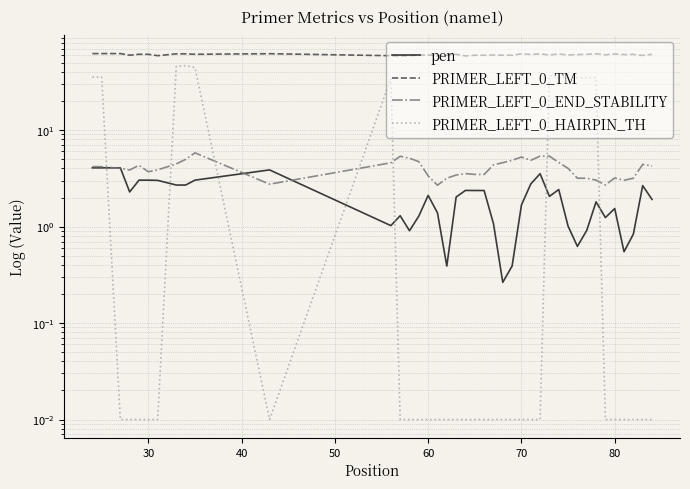

How many interior local valleys does the PRIMER_LEFT_0_HAIRPIN_TH series have?

1